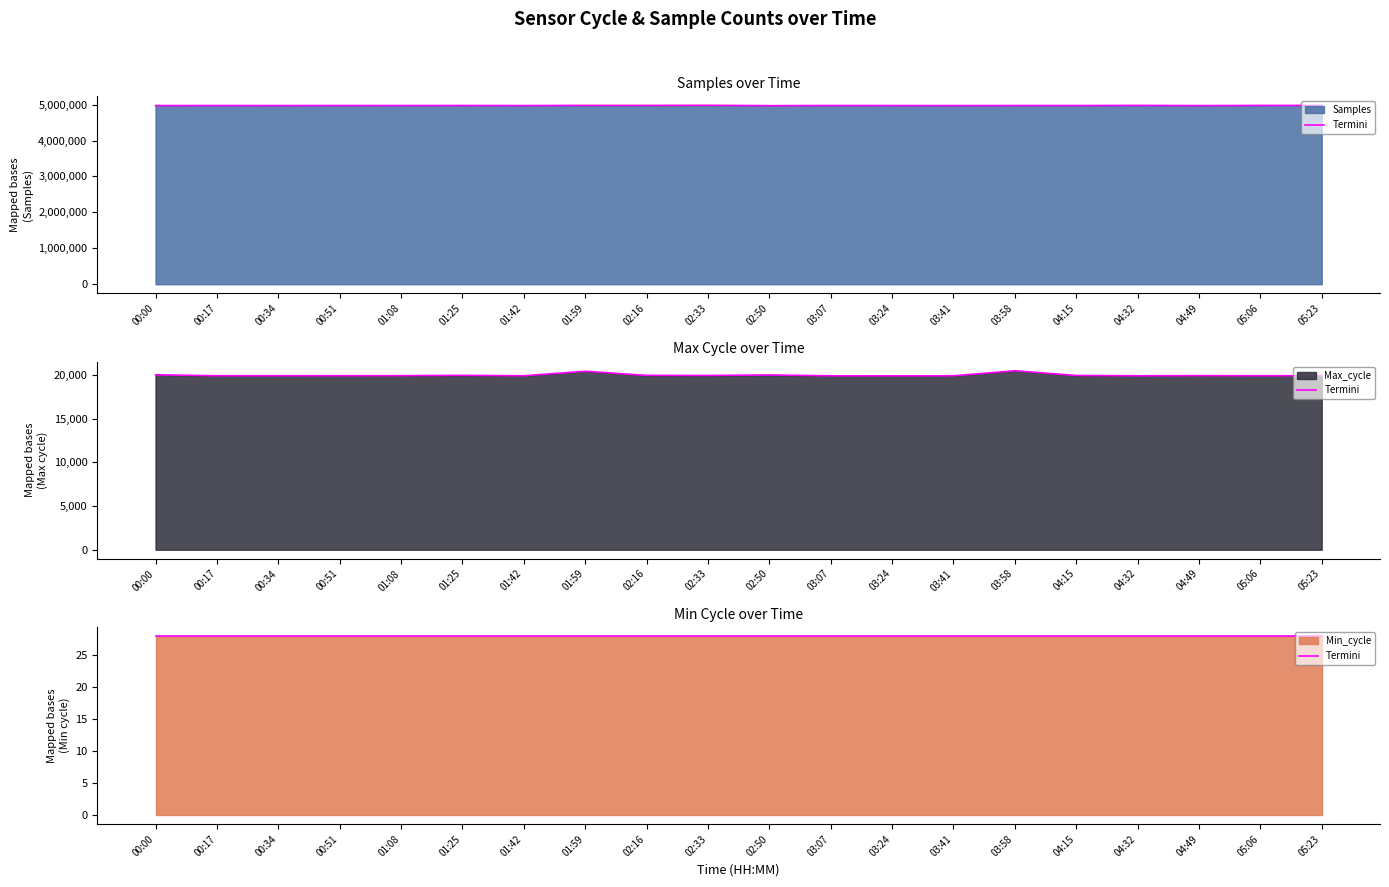

What is the difference between the Max_cycle values at 00:00 and 01:08?

99